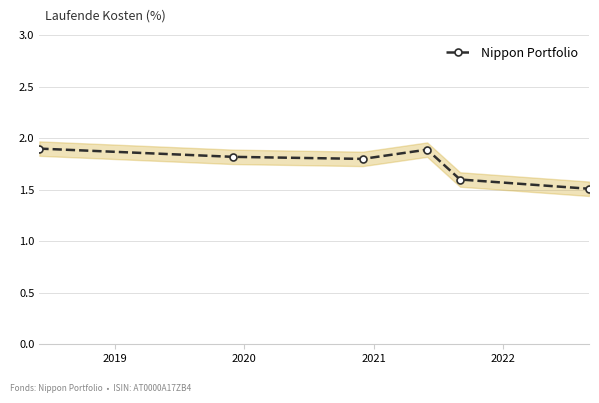

What is the highest value of the Nippon Portfolio series?

1.9